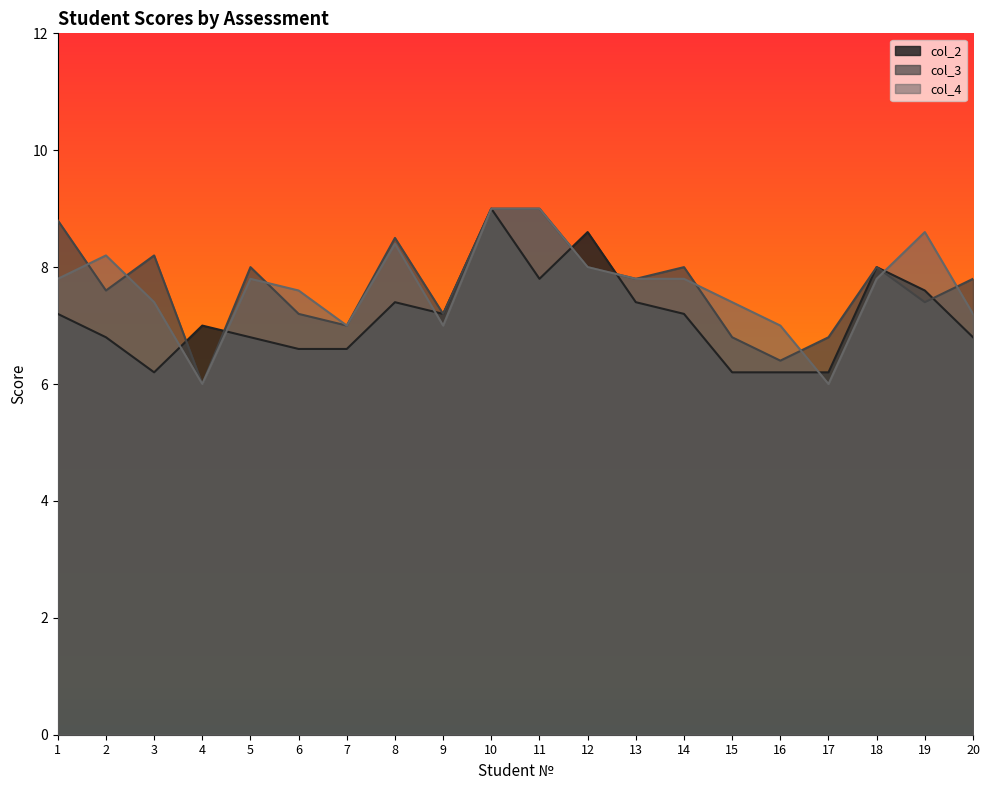

What are all the series names shown in the legend?

col_2, col_3, col_4